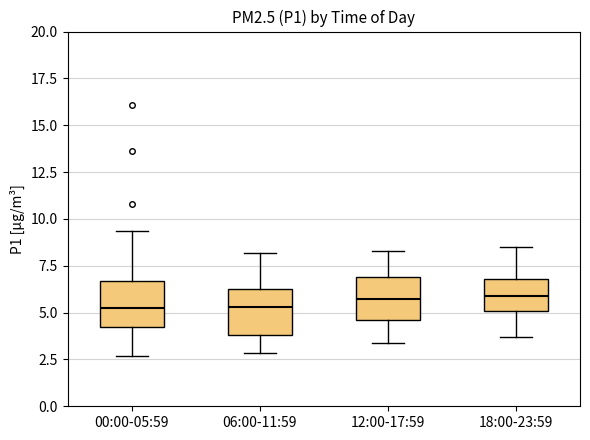

Reading left to right, read every box against the y-axis: the position of its median line, the range the box covers, and the ends of its whiskers. The values are not printed on the chart, so give them approximately, as read against the axis.

00:00-05:59: median 5.5, box 4.5 to 6.5, whiskers 2.5 to 9.5
06:00-11:59: median 5.5, box 4.0 to 6.5, whiskers 3.0 to 8.0
12:00-17:59: median 5.5, box 4.5 to 7.0, whiskers 3.5 to 8.5
18:00-23:59: median 6.0, box 5.0 to 7.0, whiskers 3.5 to 8.5